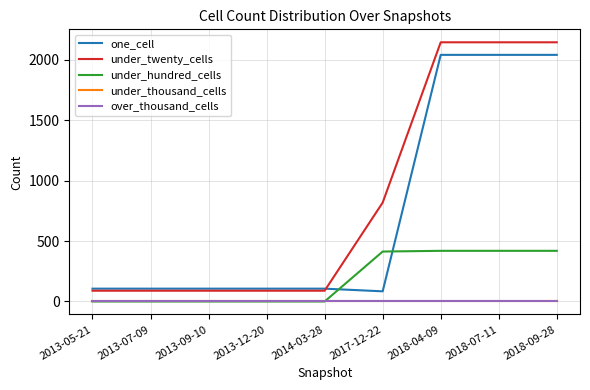

Does the chart have visible grid lines?

Yes